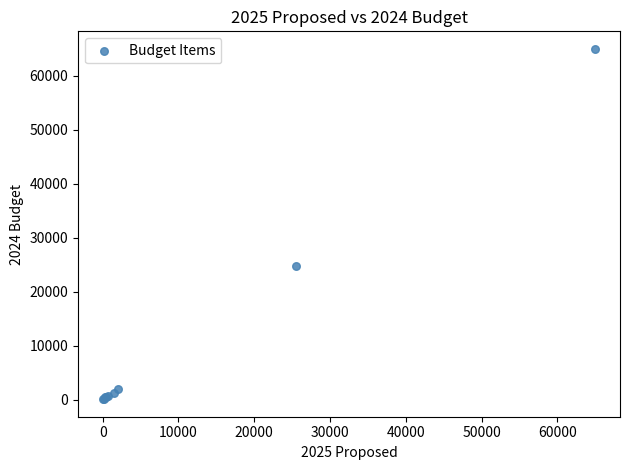

What Y value in the scatter plot is closest to 32550?

24744.3